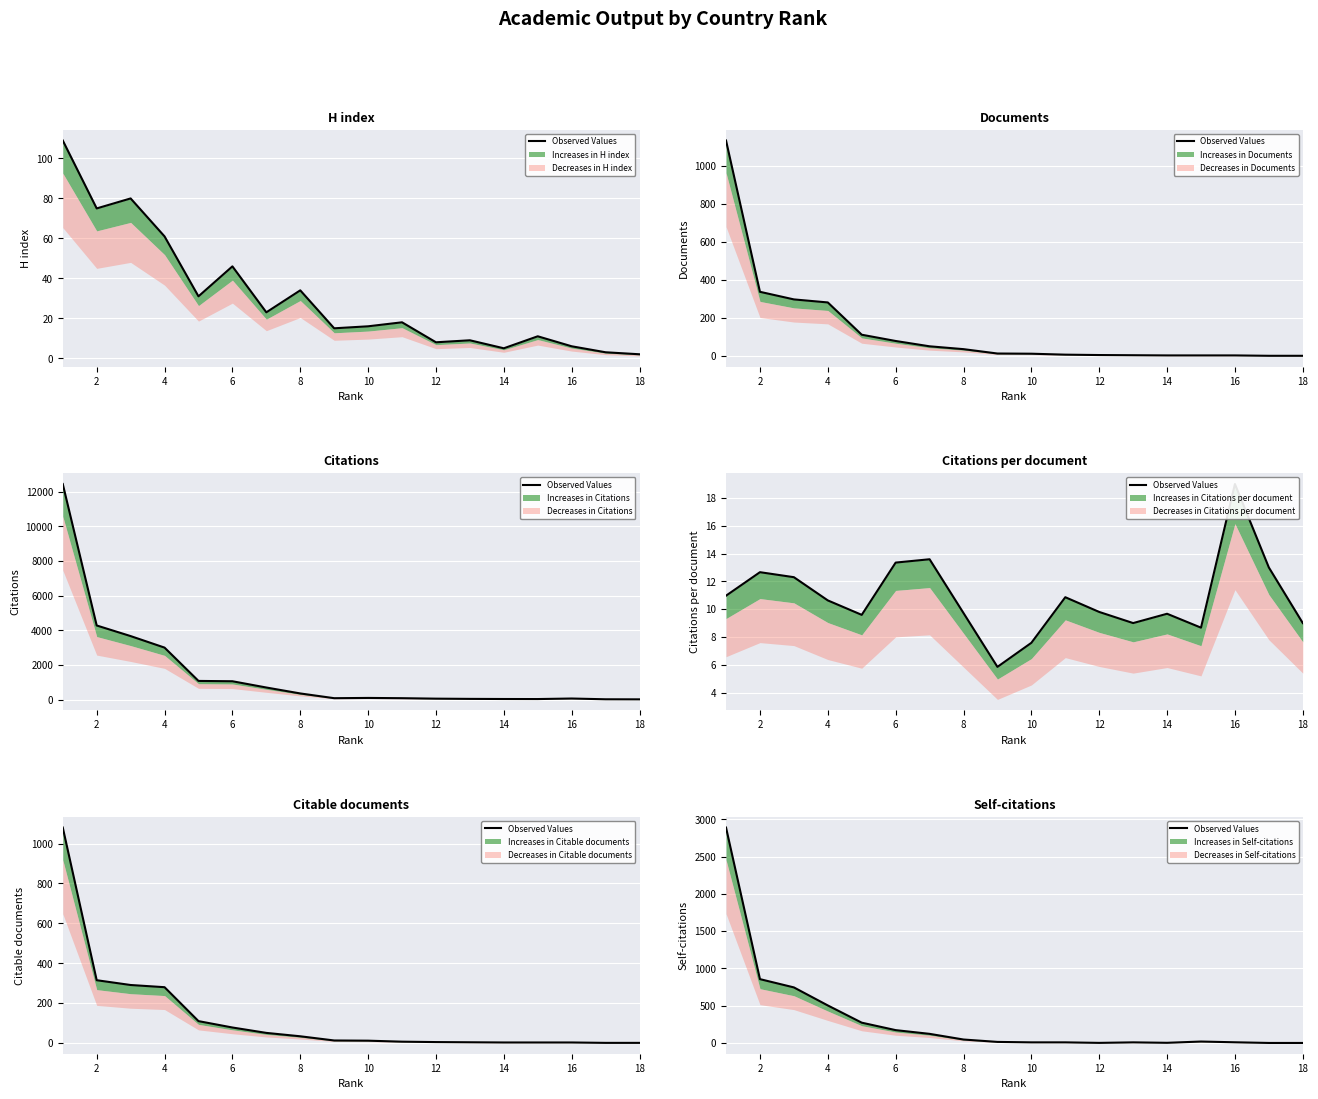

True or false: the data shows 100 at 8.

False